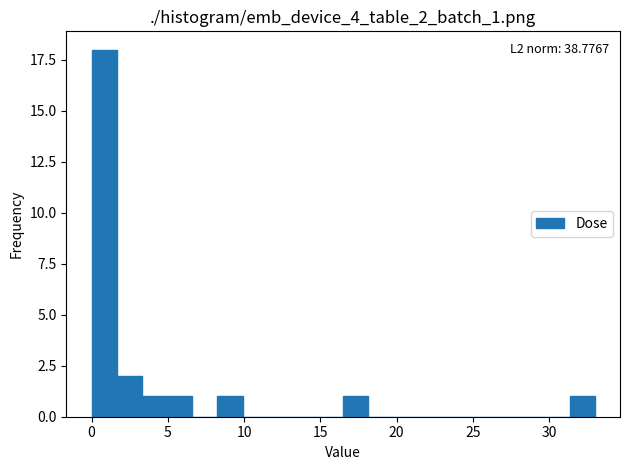

Read against the x-axis, roughly where is the centre of the tallest bar?

1.0